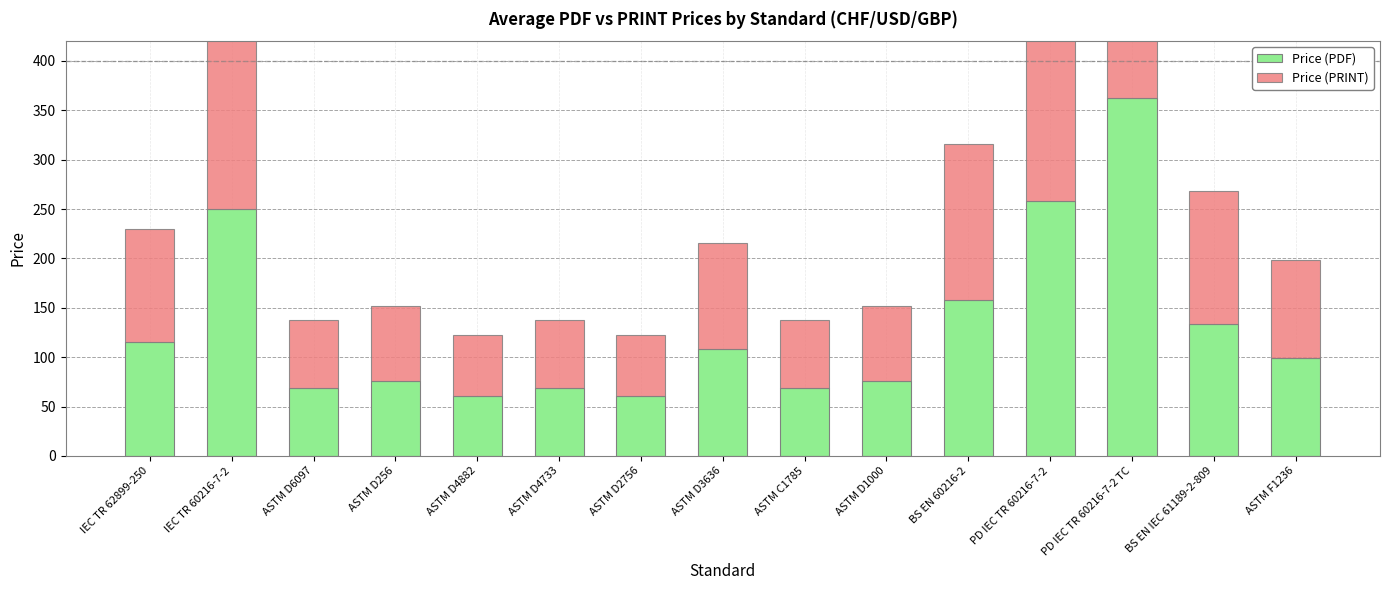

What is the label of the 3rd bar from the right?

PD IEC TR 60216-7-2 TC